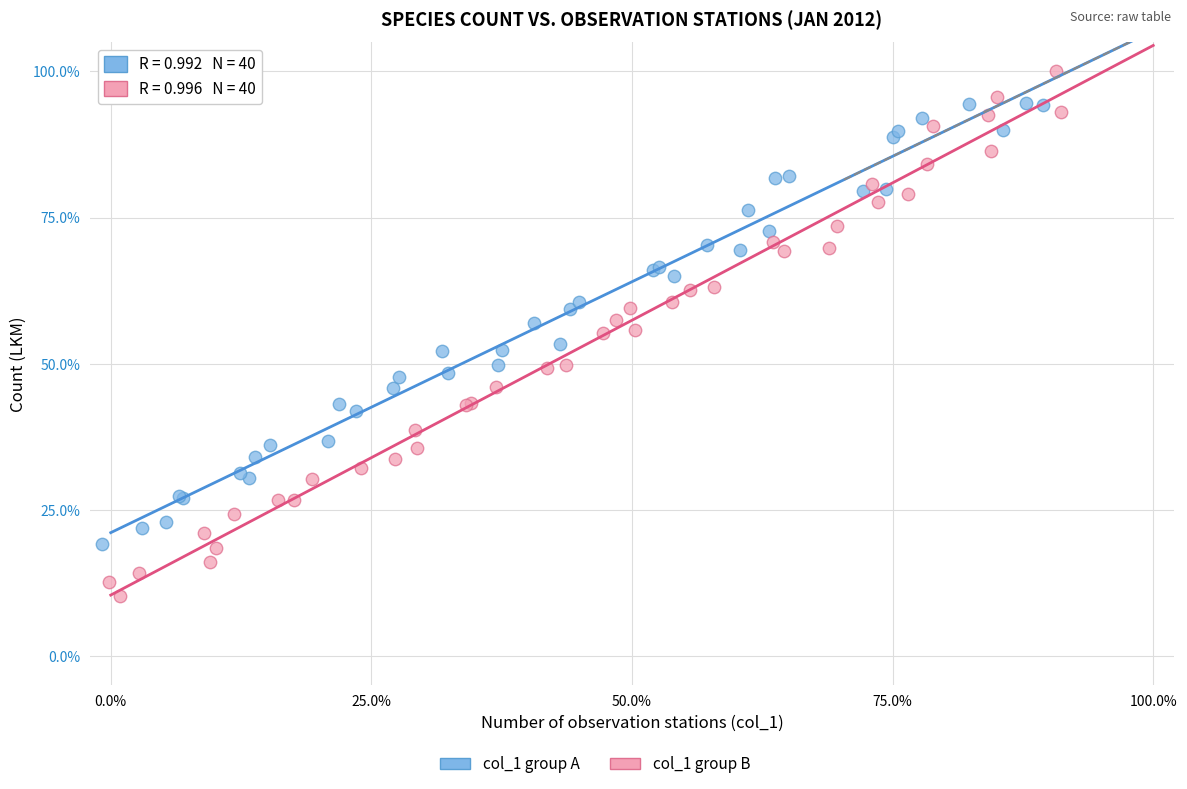

Which series has the widest spread of Y values?

col_1 group B